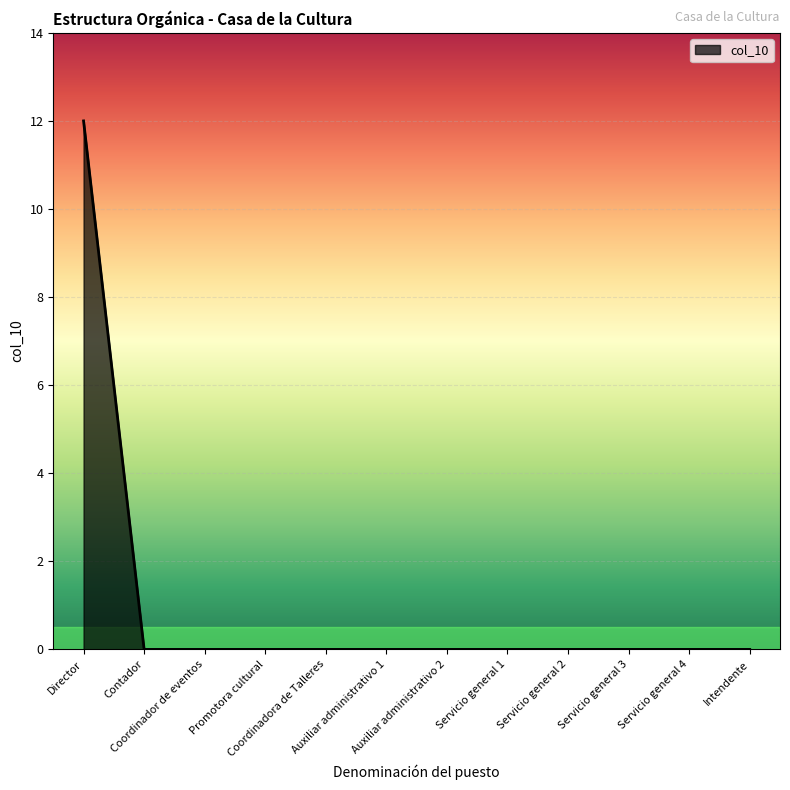

Reading left to right, extract all data points from this chart.

Director=12	Contador=0	Coordinador de eventos=0	Promotora cultural=0	Coordinadora de Talleres=0	Auxiliar administrativo 1=0	Auxiliar administrativo 2=0	Servicio general 1=0	Servicio general 2=0	Servicio general 3=0	Servicio general 4=0	Intendente=0